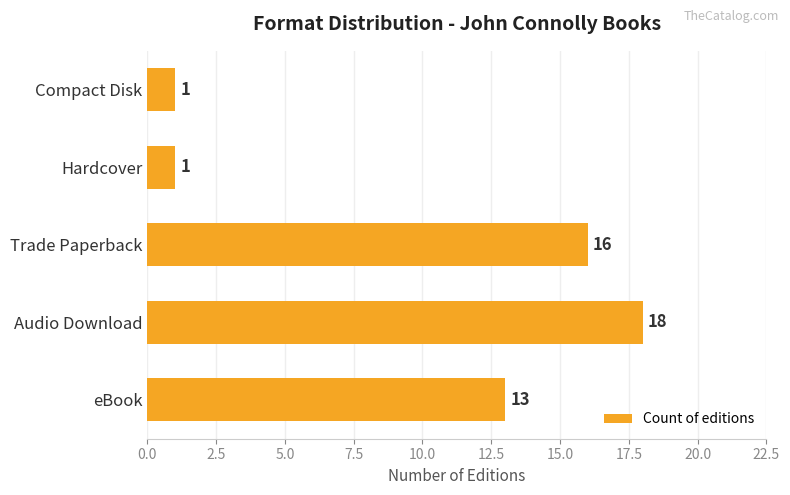

How many data points are less than 13?

2